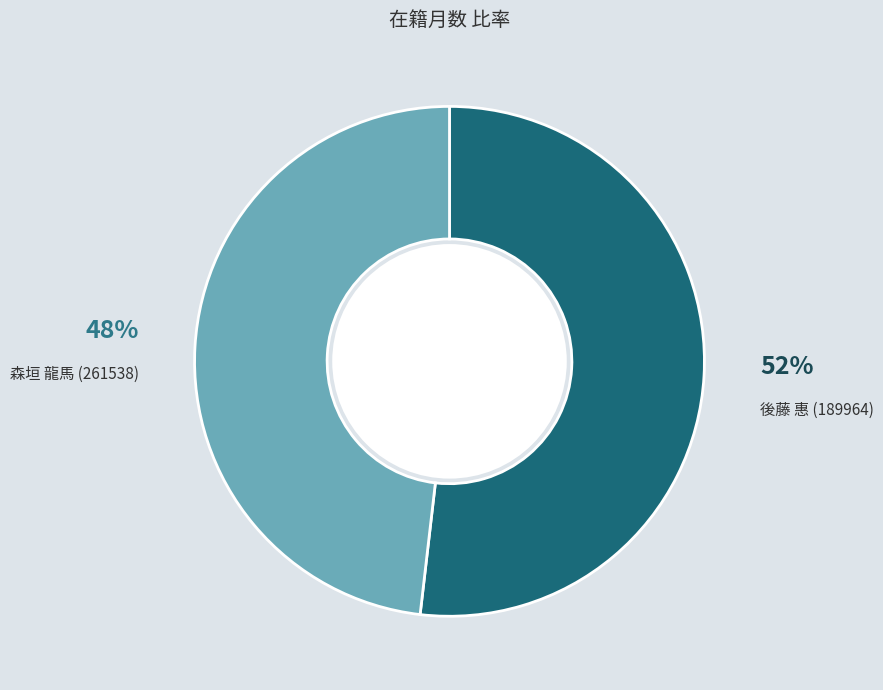

To the nearest percent, what is the average slice percentage?

50%